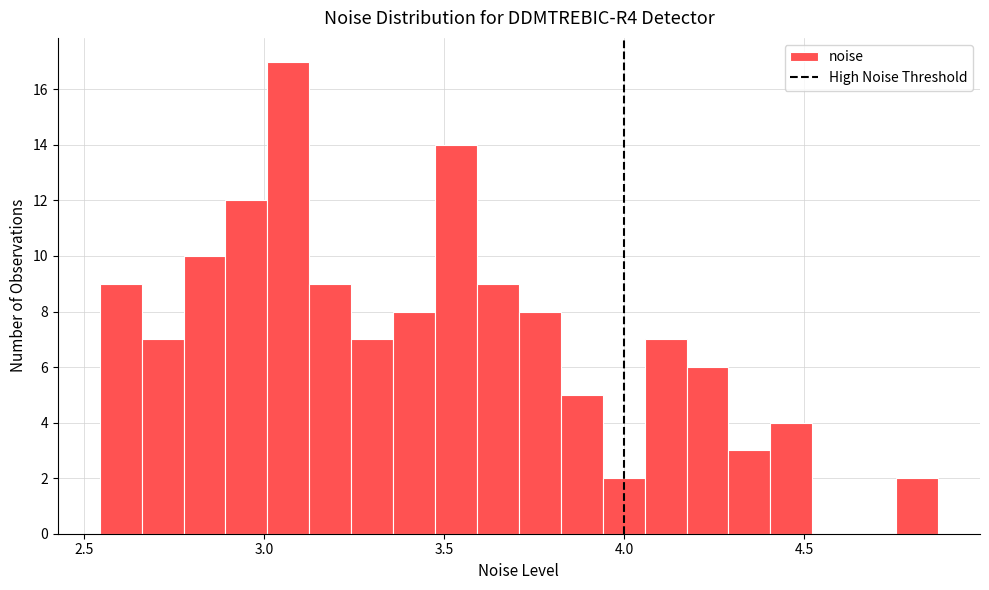

Read against the x-axis, roughly where is the centre of the tallest bar?

3.05